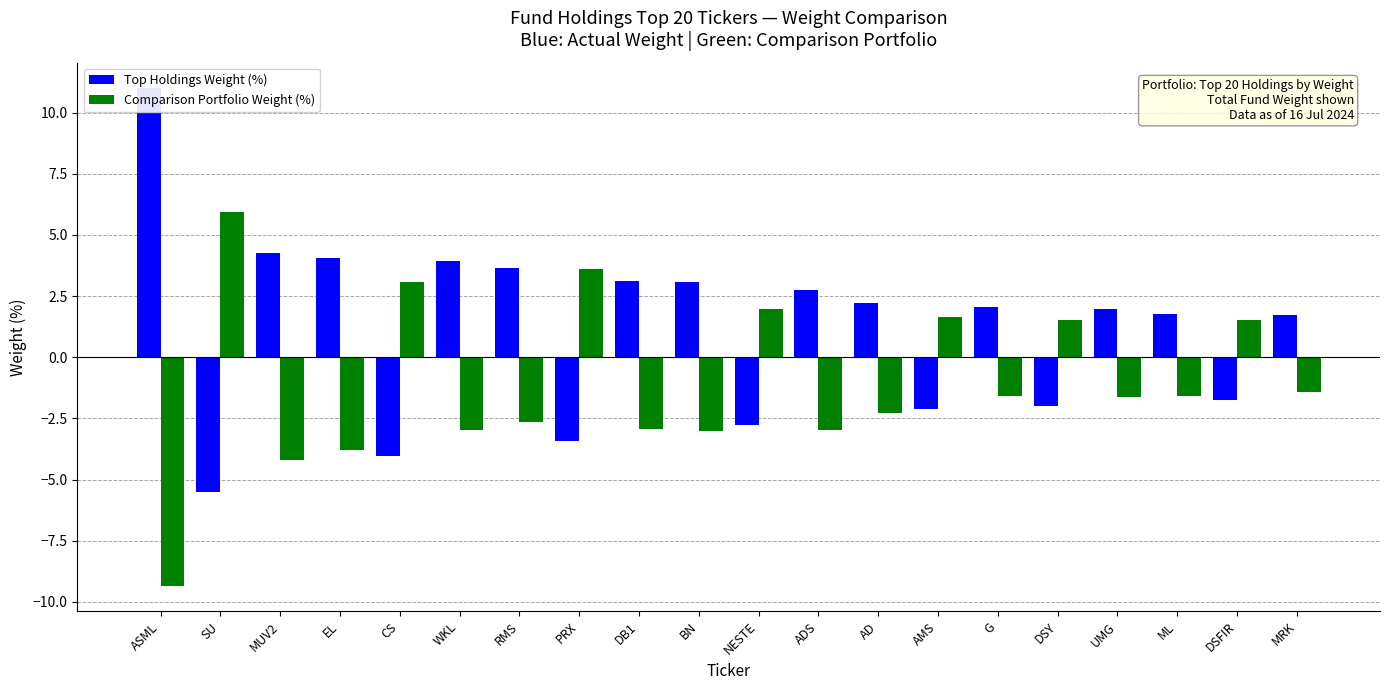

Which category has the highest value across all series?

ASML